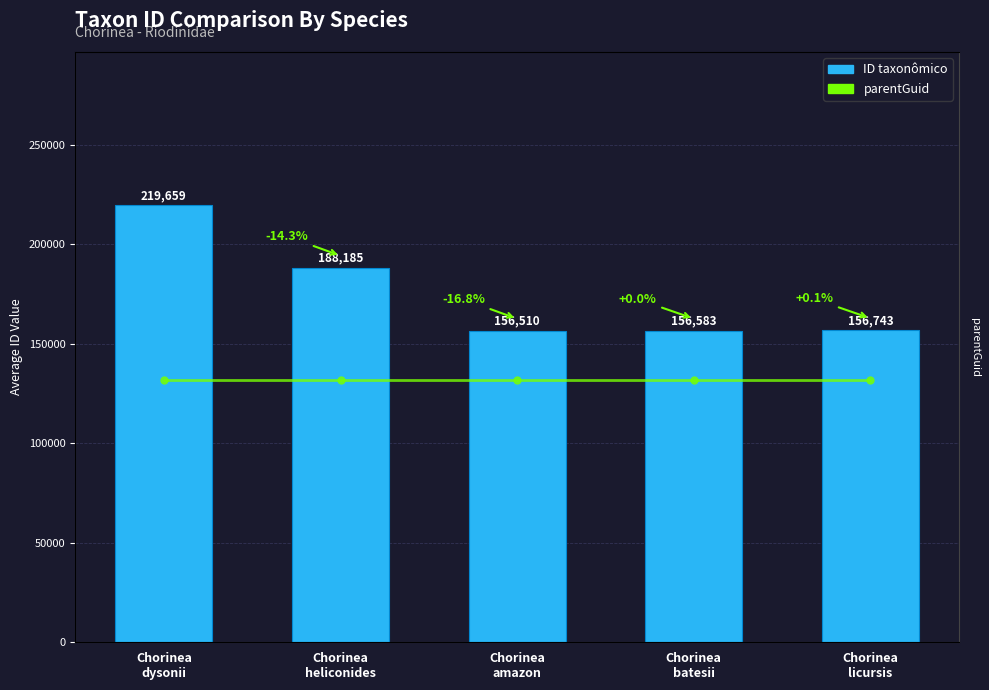

Reading right to left, extract all data points from this chart.

ID taxonômico: 156743	156583	156510	188185	219659
parentGuid: 164447	164447	164447	164447	164447